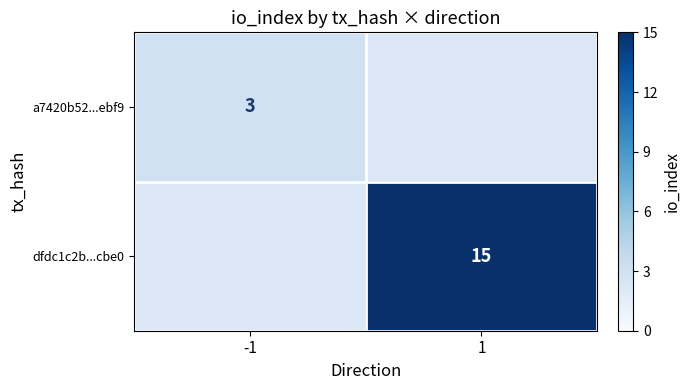

The dfdc1c2b...cbe0 series shows 23 at 1. True or false?

False